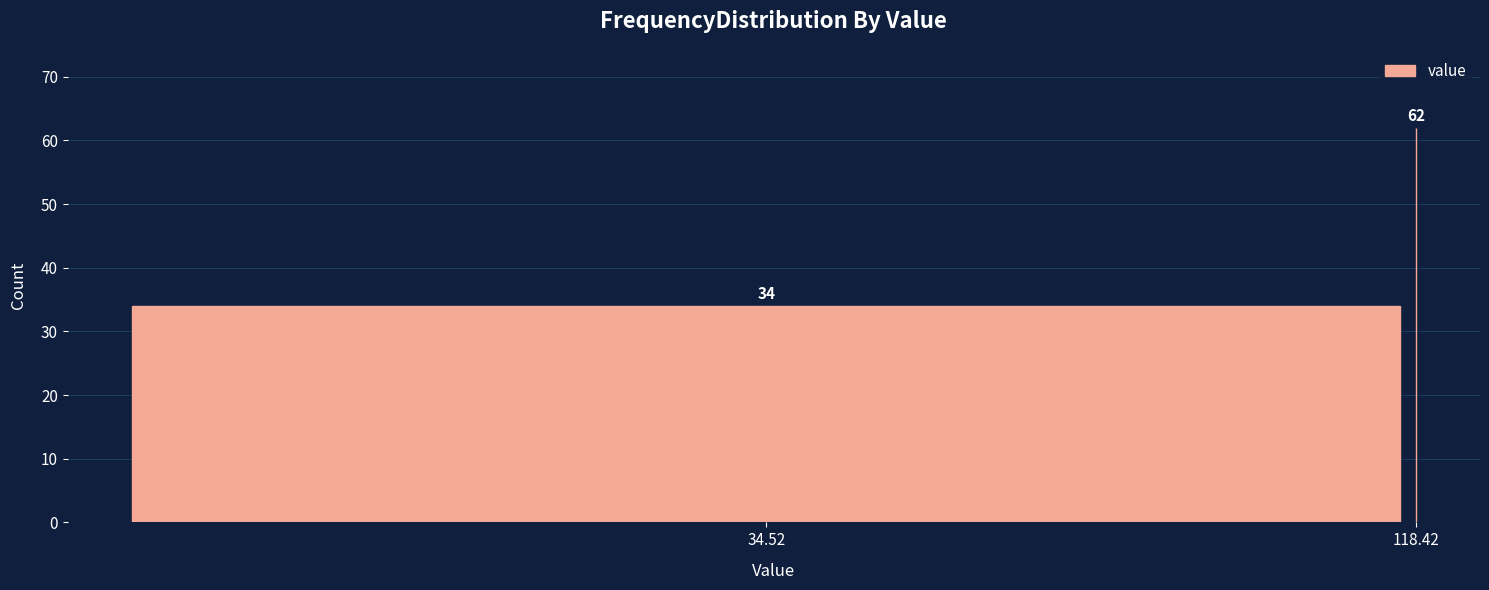

Reading left to right, extract all data points from this chart.

34.52=34	118.42=62